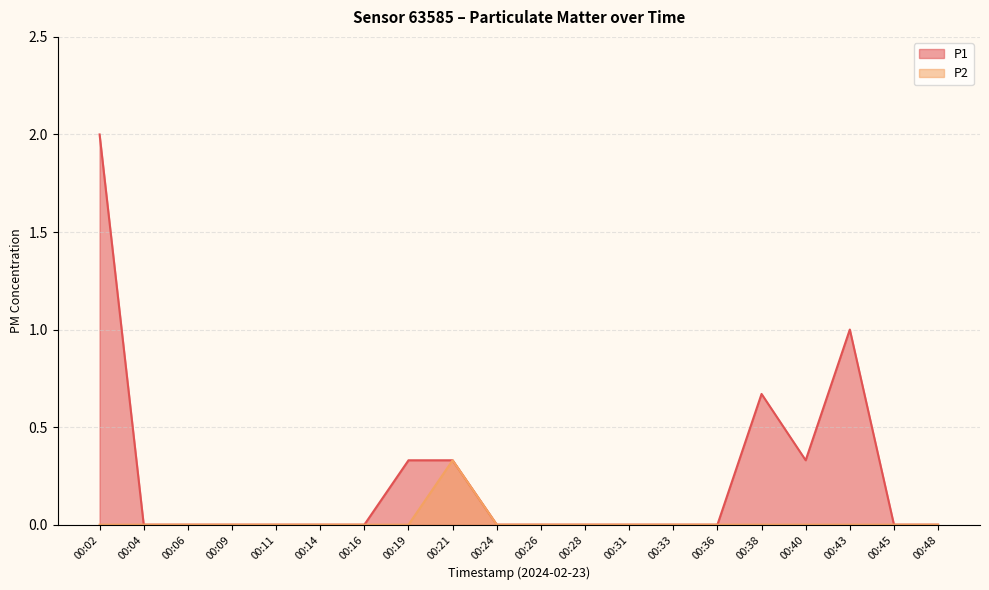

How many interior local peaks does the P1 series have?

2